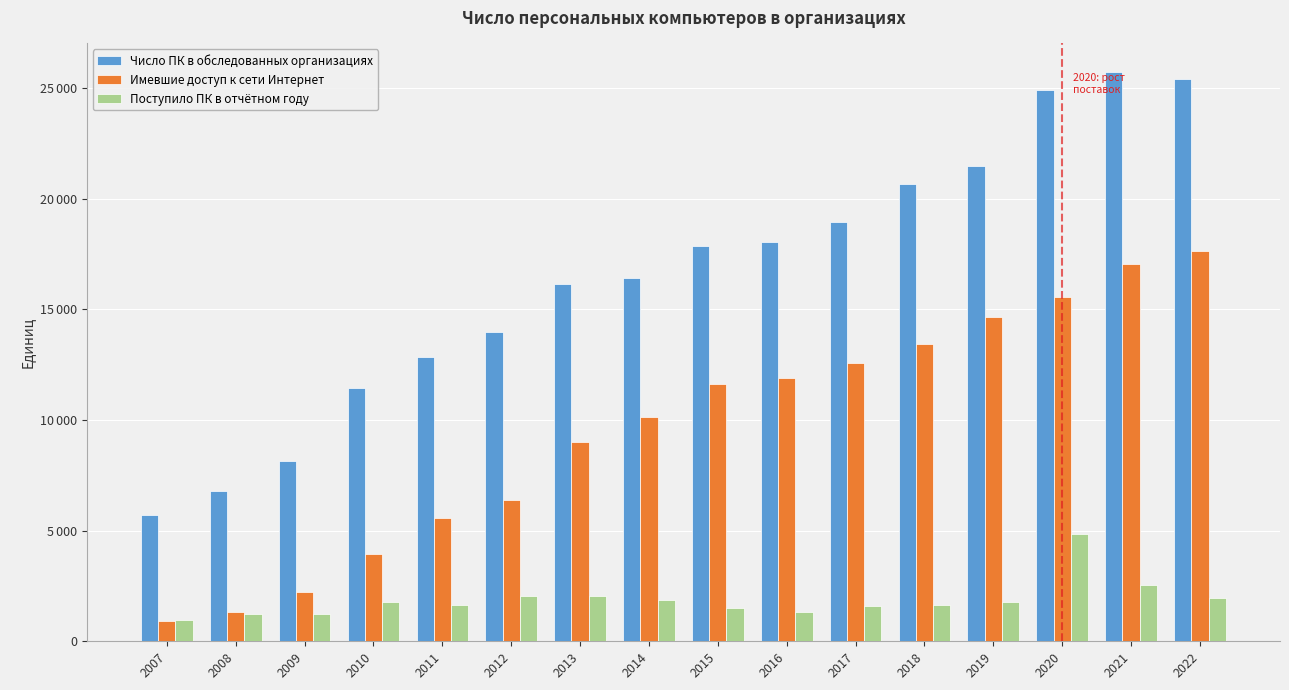

Are the bars horizontal?

No